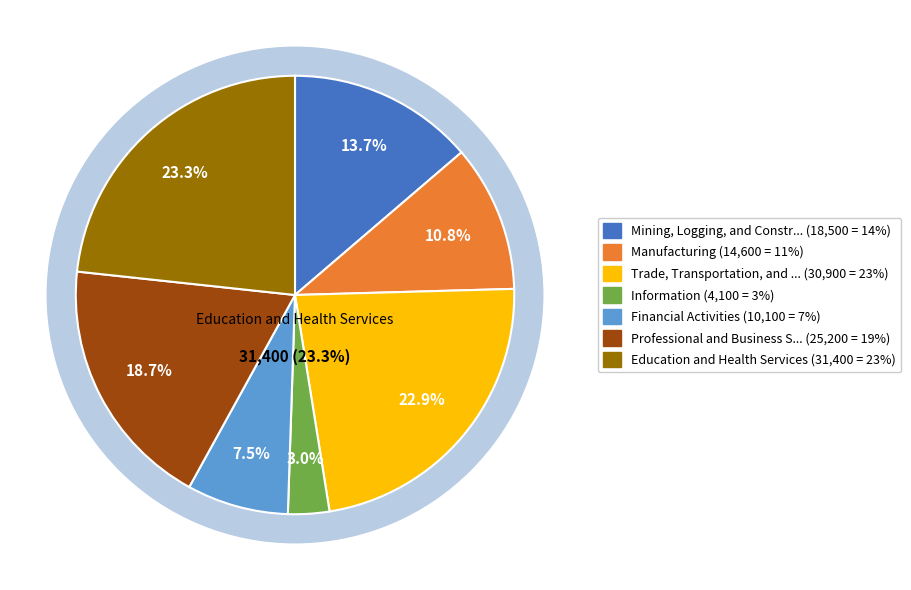

What percentage do Professional and Business Services and Mining, Logging, and Construction together represent?

32.4%